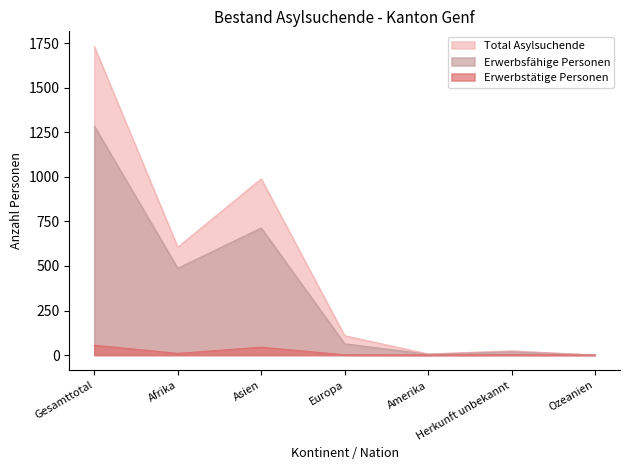

Count the number of data series in this chart.

3